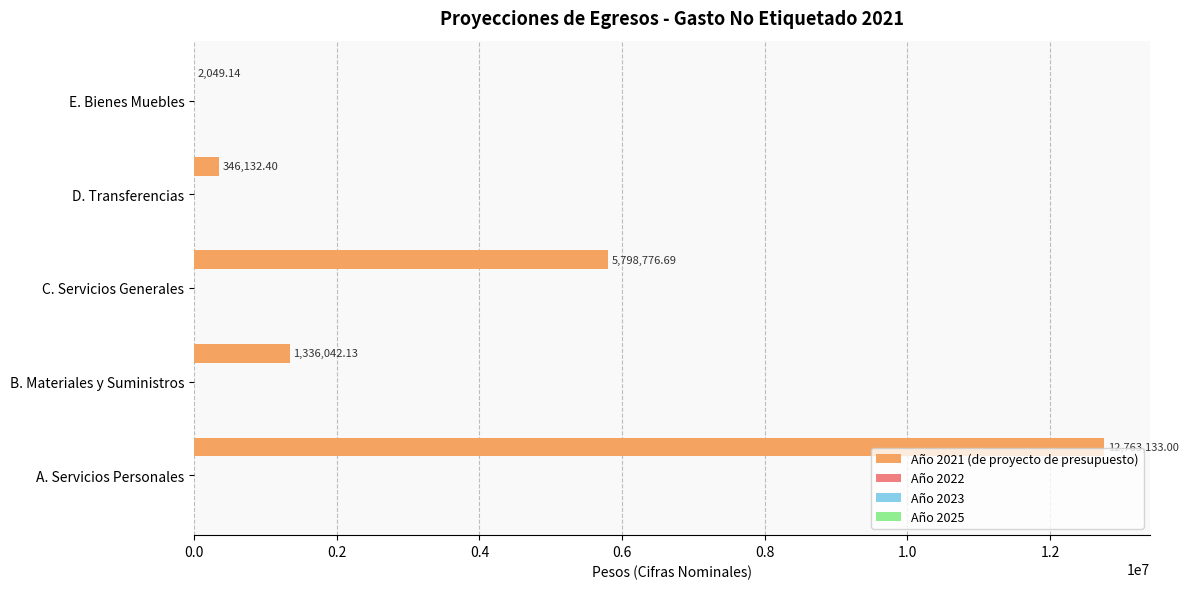

What is the sum of all values?

20246133.4